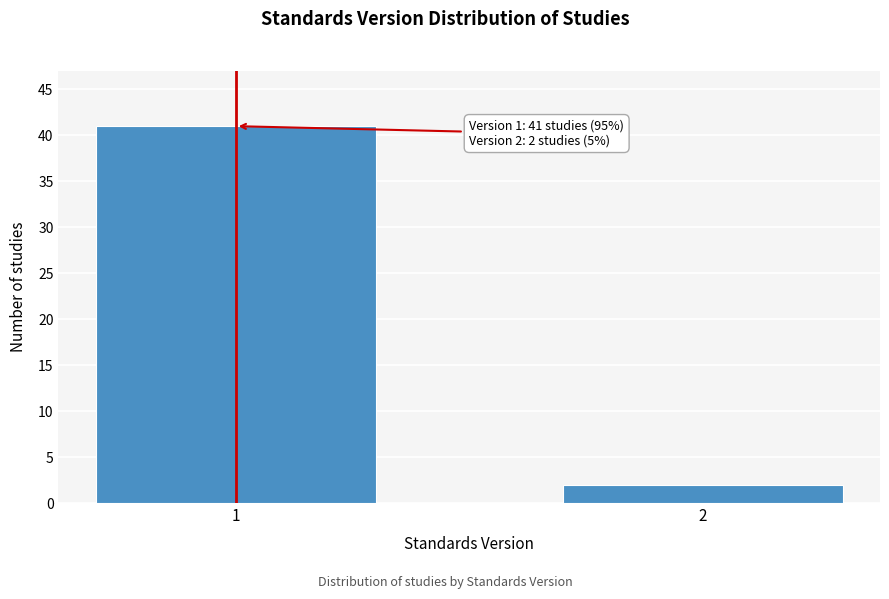

Reading right to left, what are all the values shown in this chart?

2	41